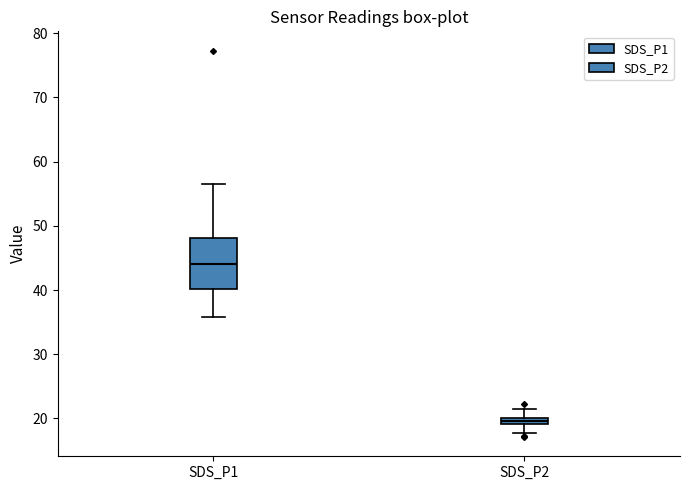

Which box's median line is the lowest?

SDS_P2